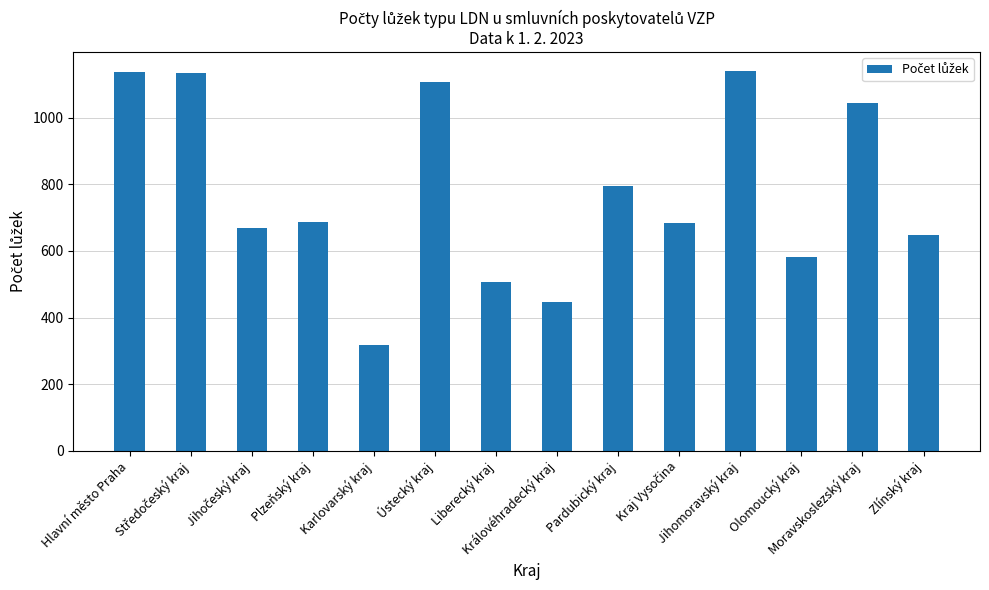

What is the average value?

778